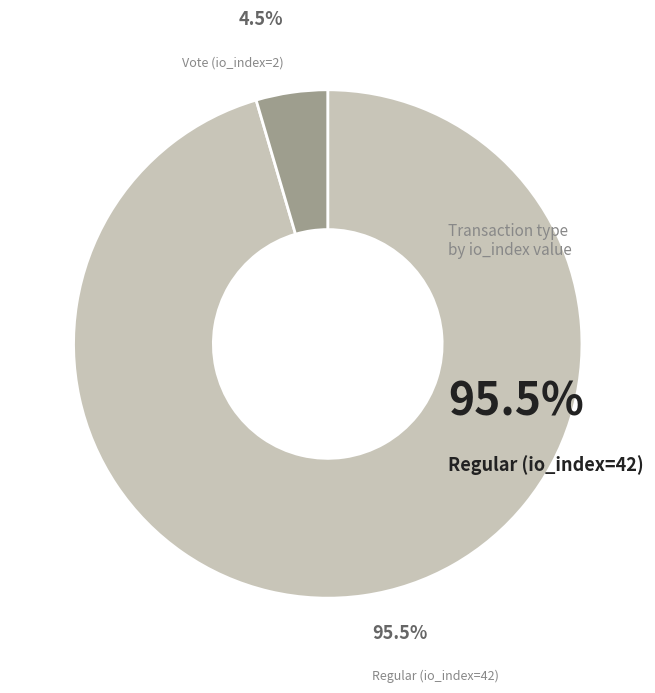

Is there a majority slice in this chart?

Yes